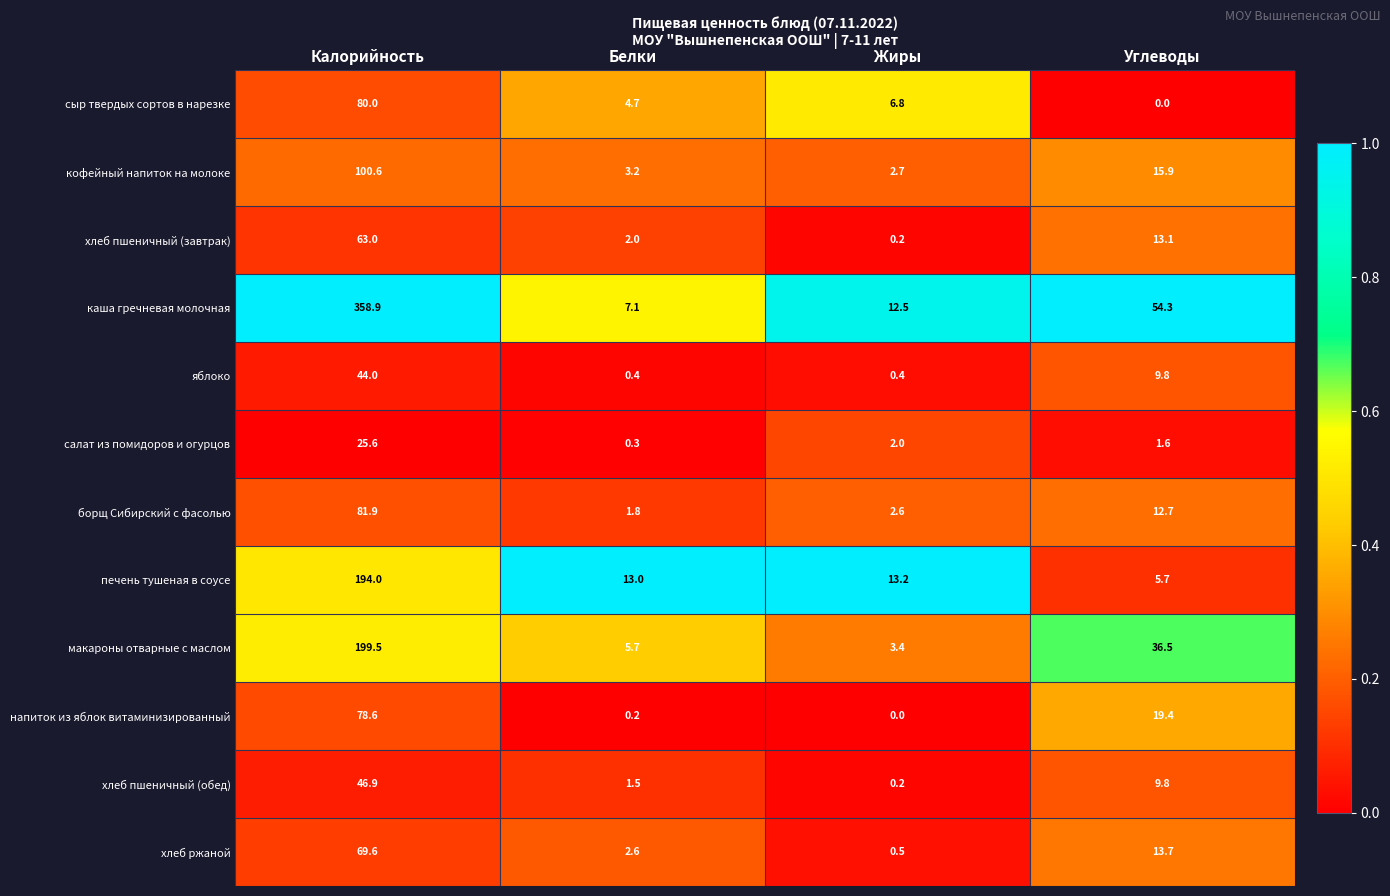

Is it true that печень тушеная в соусе equals 3.1 at Жиры?

False